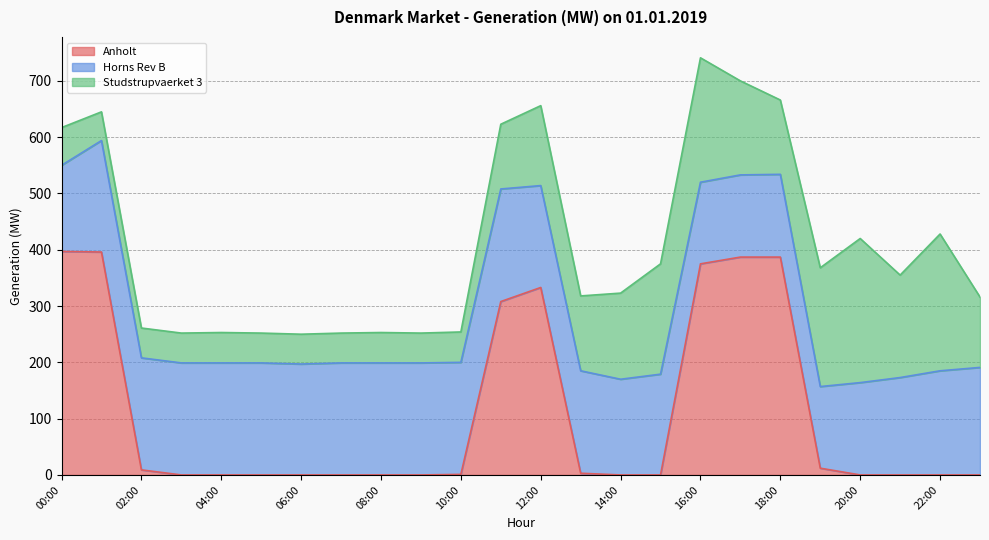

True or false: Studstrupvaerket 3 has more than 2 points higher than both neighbors.

True